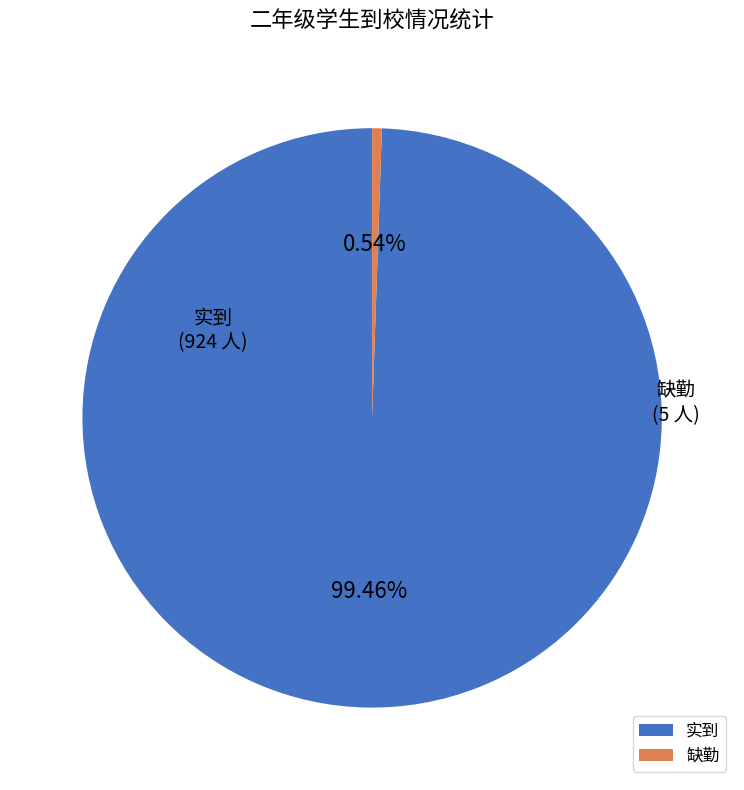

Does any single category account for the majority?

Yes